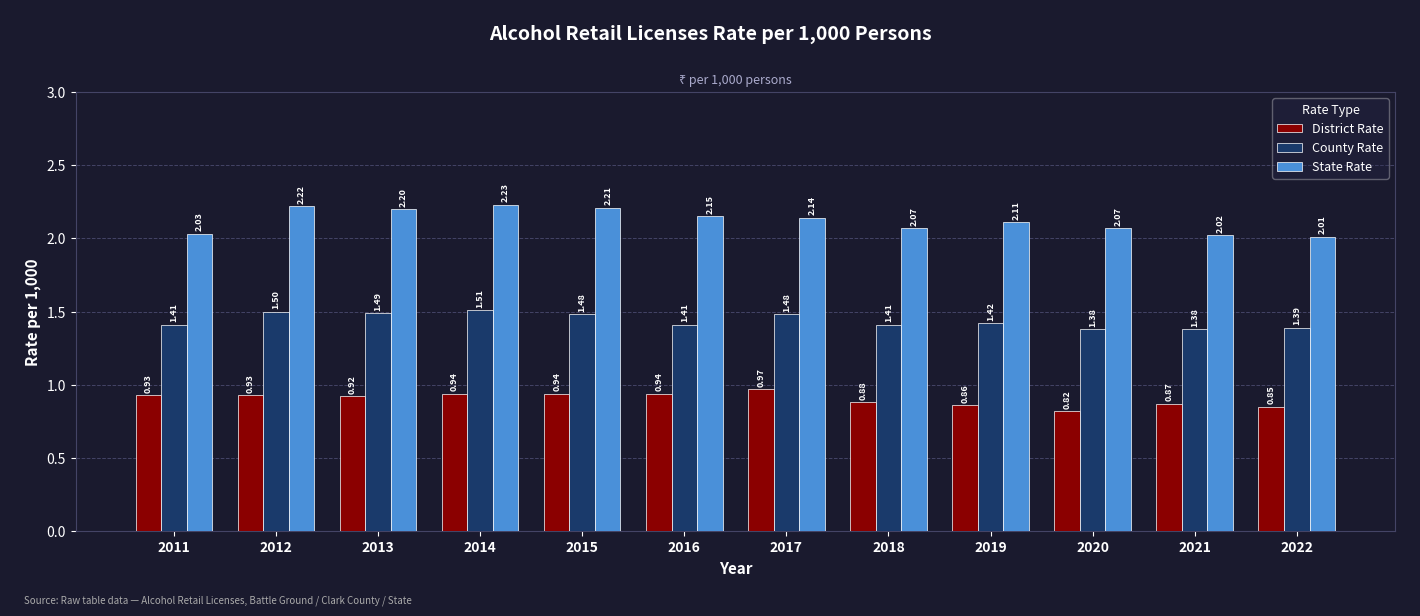

What are all the series names shown in the legend?

District Rate, County Rate, State Rate